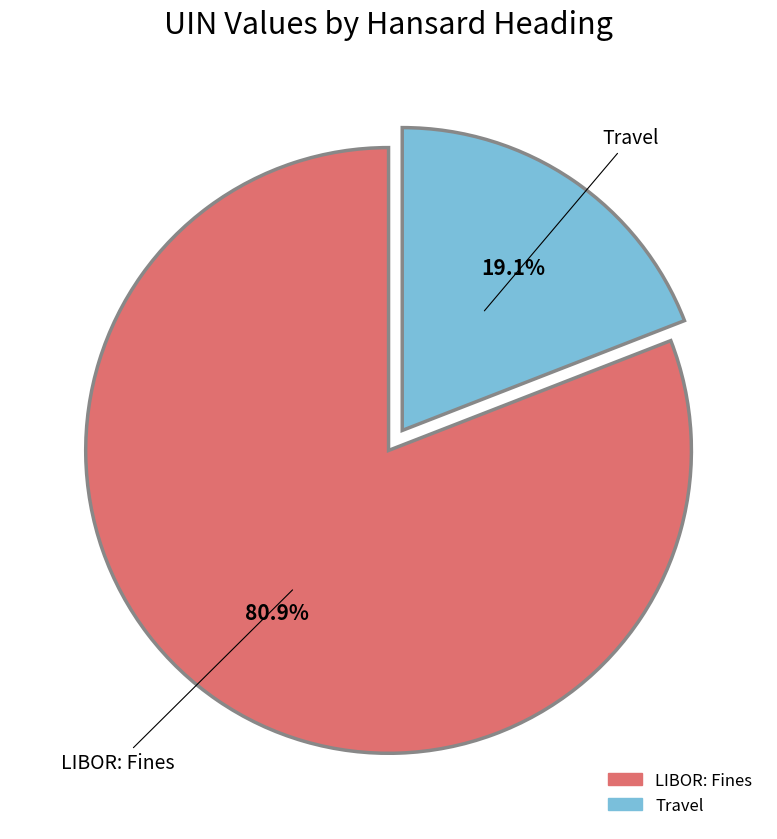

Is there a majority slice in this chart?

Yes